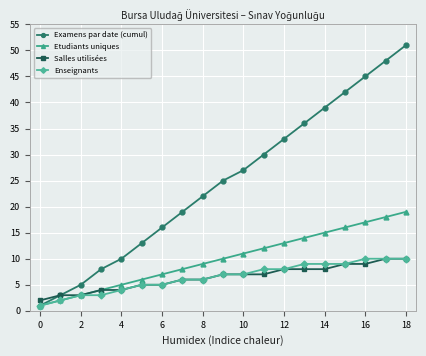

Which series has the largest total across all categories?

Examens par date (cumul)